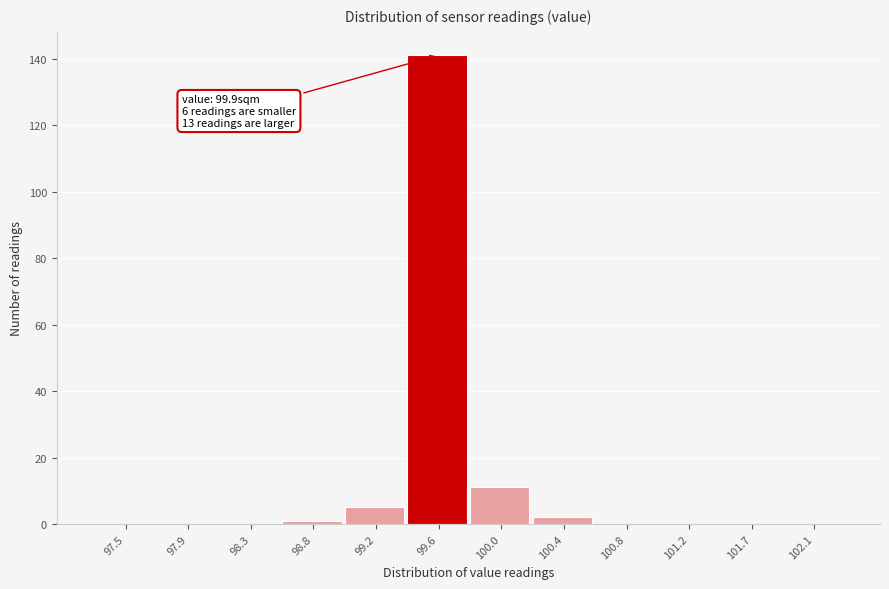

Reading left to right, extract all data points from this chart.

97.5=0	97.9=0	98.3=0	98.8=1	99.2=5	99.6=141	100.0=11	100.4=2	100.8=0	101.2=0	101.7=0	102.1=0